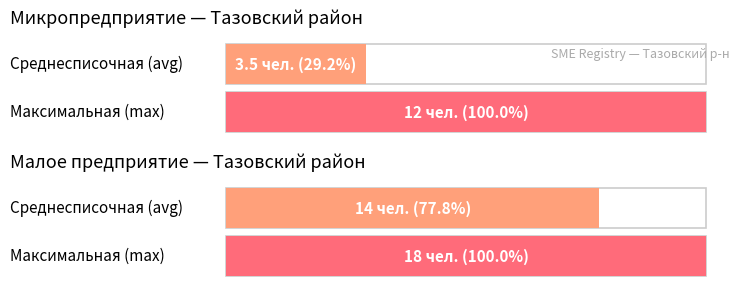

How many bars are there in each group?

2